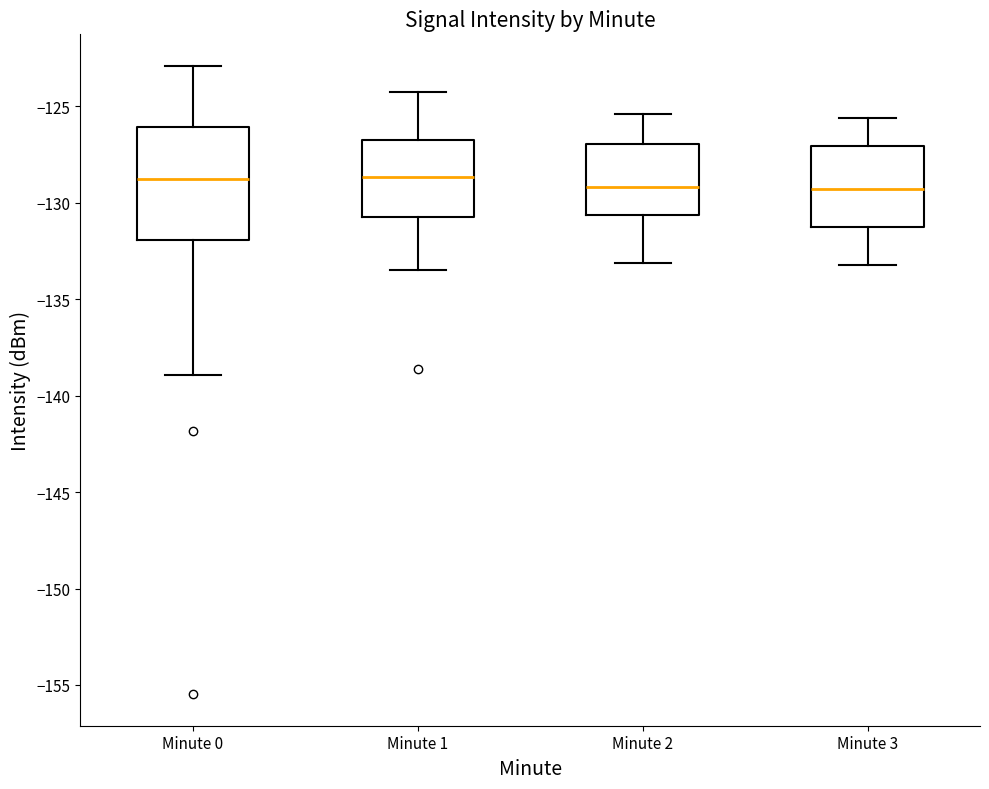

Reading left to right, read every box against the y-axis: the position of its median line, the range the box covers, and the ends of its whiskers. The values are not printed on the chart, so give them approximately, as read against the axis.

Minute 0: median -129.0, box -132.0 to -126.0, whiskers -139.0 to -123.0
Minute 1: median -128.5, box -130.5 to -127.0, whiskers -133.5 to -124.5
Minute 2: median -129.0, box -130.5 to -127.0, whiskers -133.0 to -125.5
Minute 3: median -129.5, box -131.0 to -127.0, whiskers -133.0 to -125.5